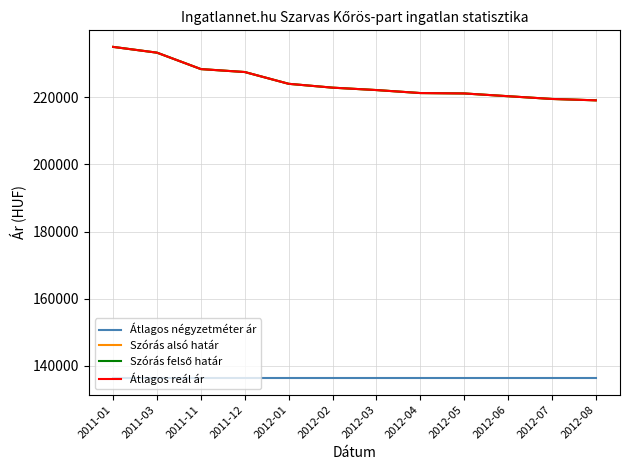

Does the chart display data point markers on the line(s)?

No